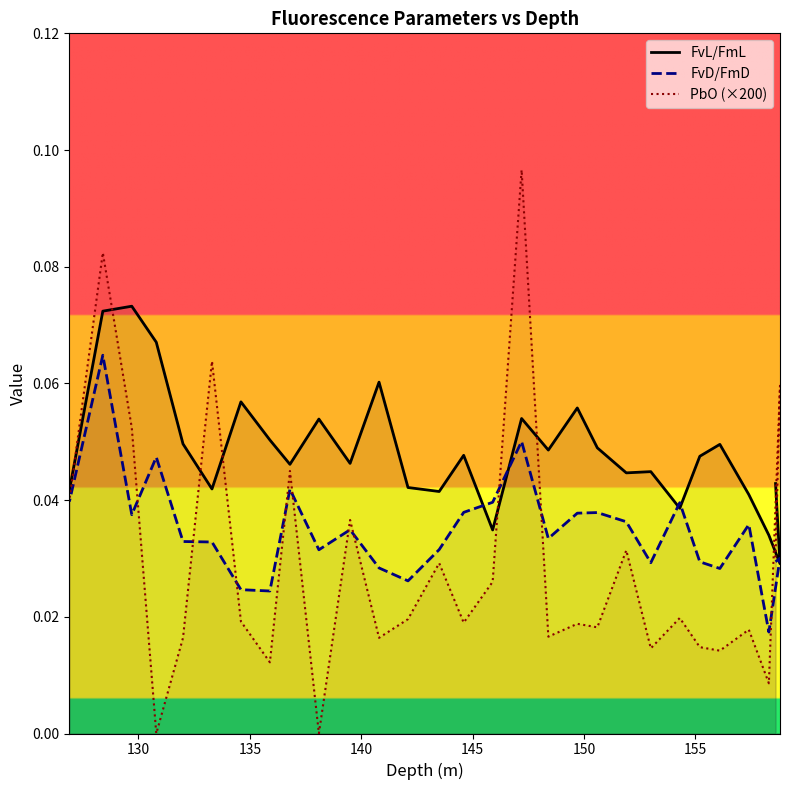

How many times do FvL/FmL and FvD/FmD cross each other?

6